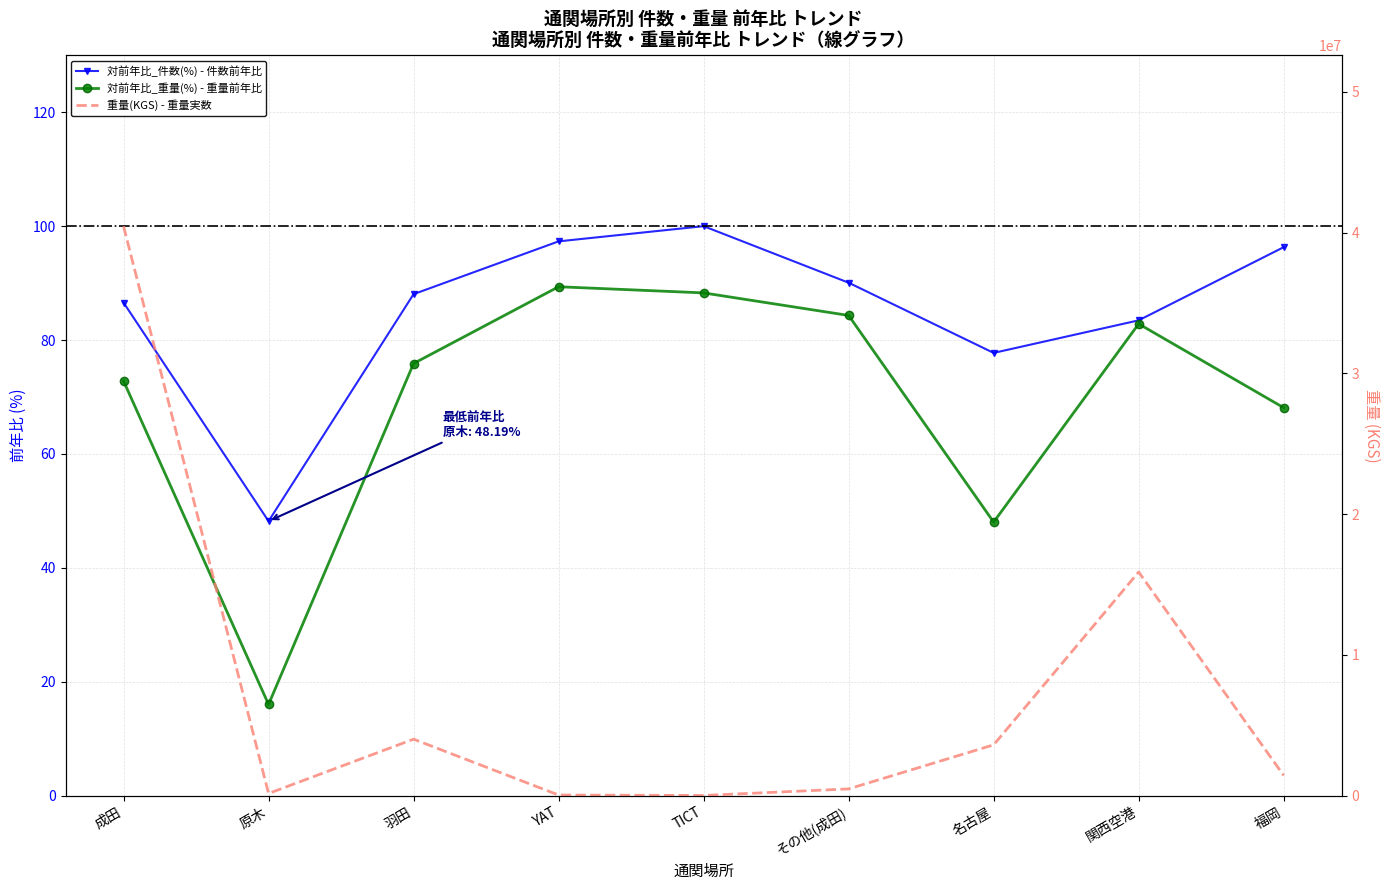

How many values in the 対前年比_重量(%) series are below 75?

4